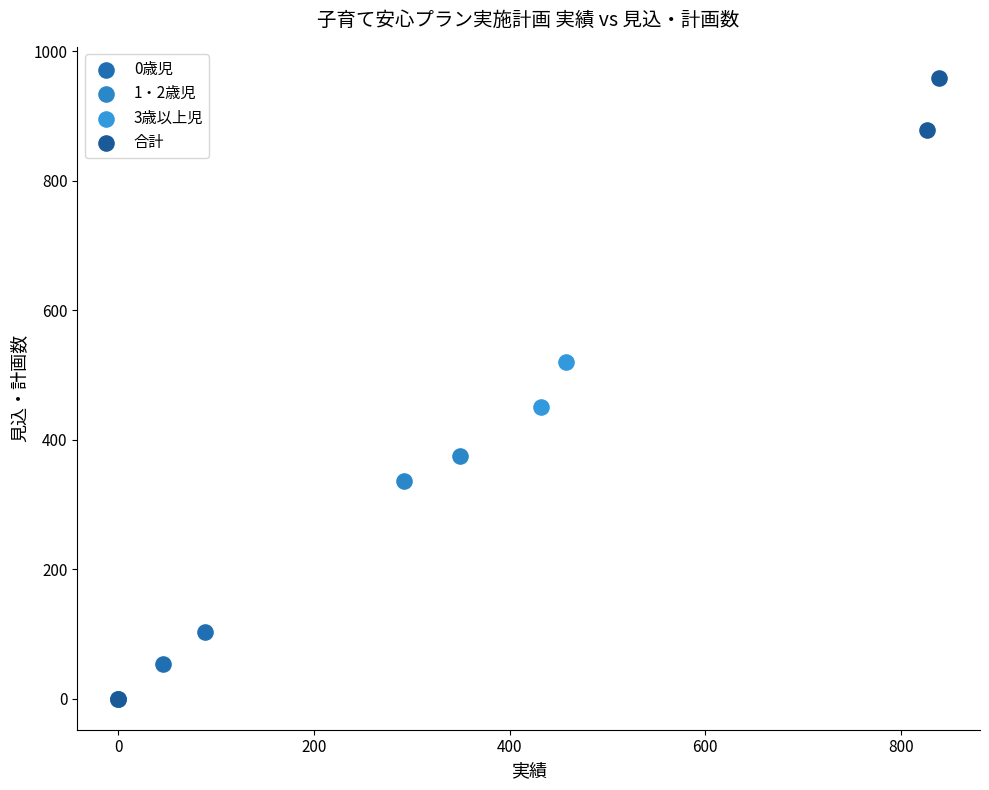

Which series has the largest Y range (max minus min)?

合計